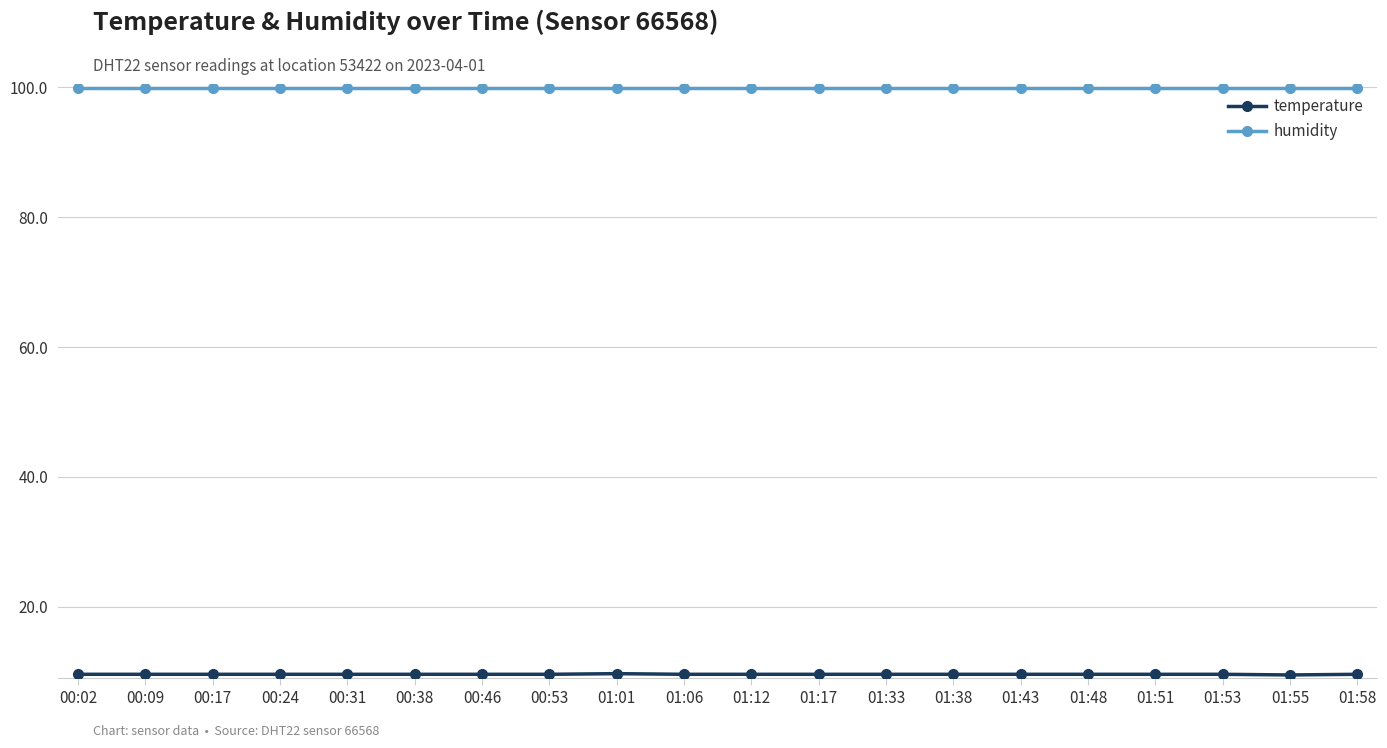

What position from the left is 00:53?

8